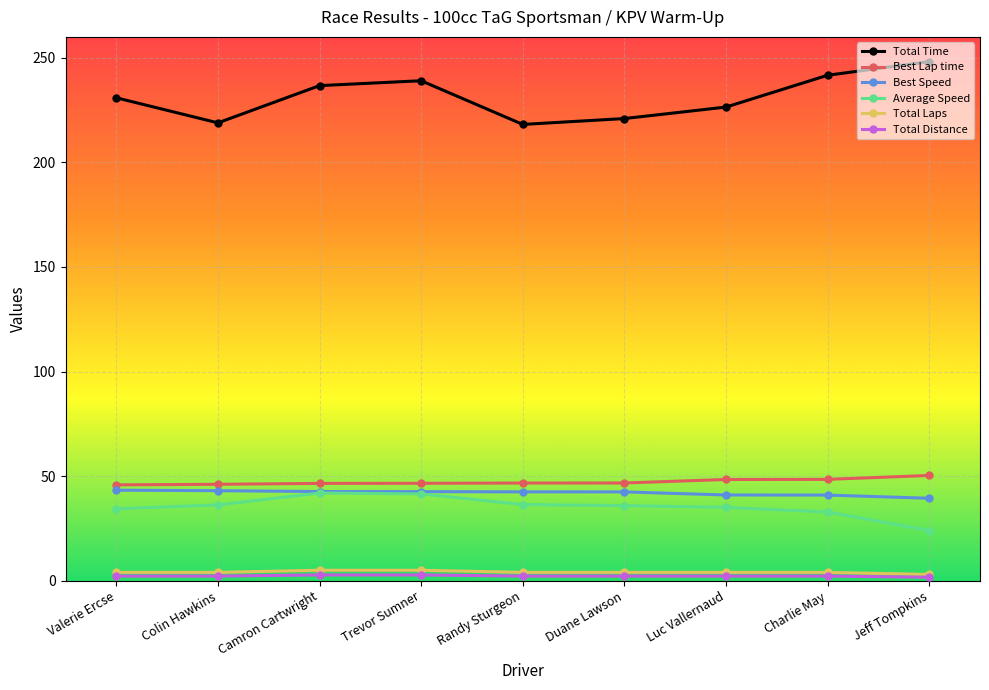

Which series has the largest total across all categories?

Total Time